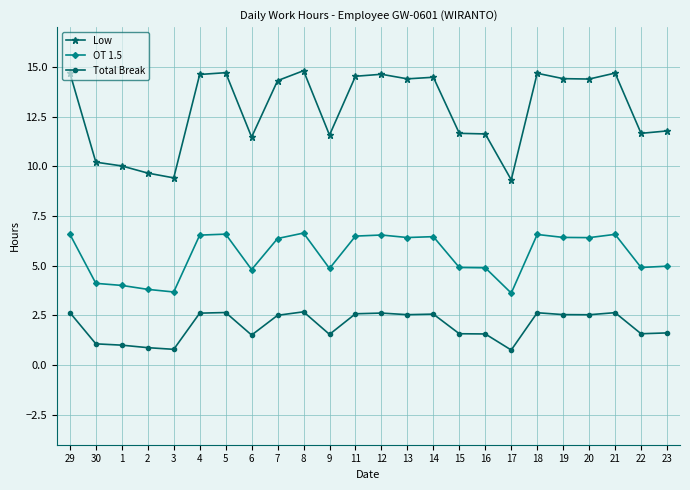

True or false: Total Break has more than 2 interior local peaks.

True